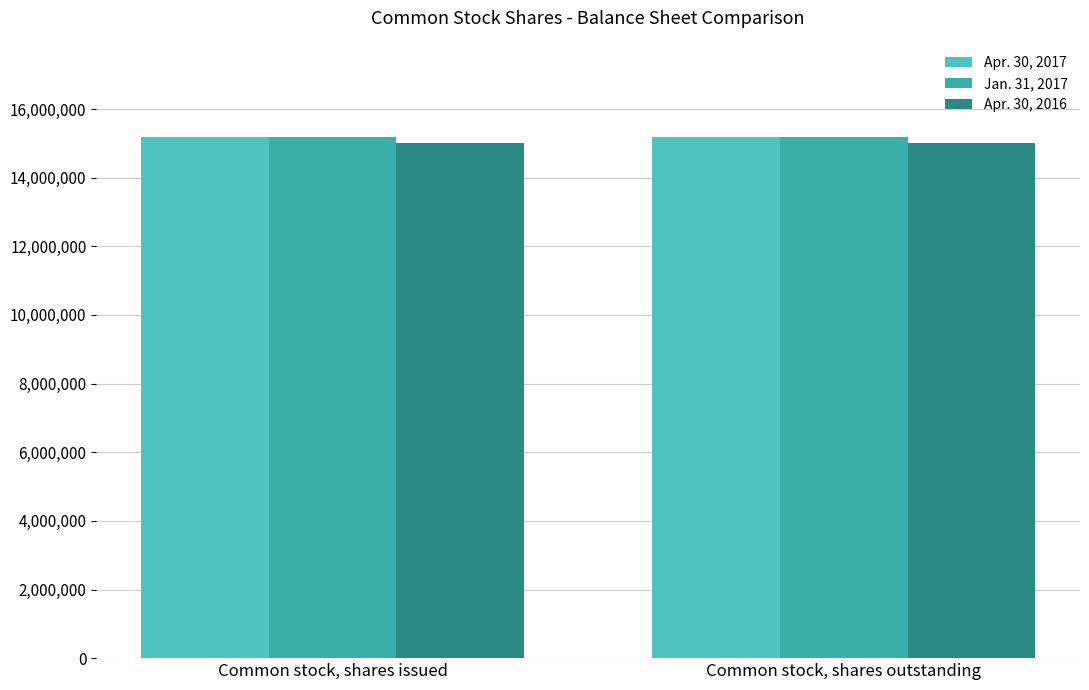

At which category is the sum across all series the highest?

Common stock, shares issued